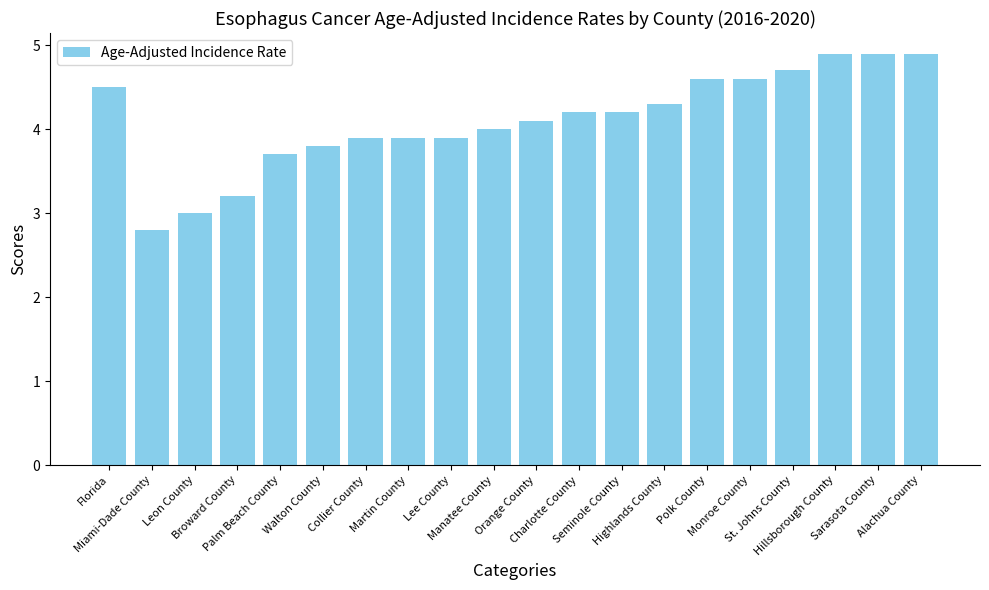

Reading right to left, extract all data points from this chart.

4.9	4.9	4.9	4.7	4.6	4.6	4.3	4.2	4.2	4.1	4.0	3.9	3.9	3.9	3.8	3.7	3.2	3.0	2.8	4.5